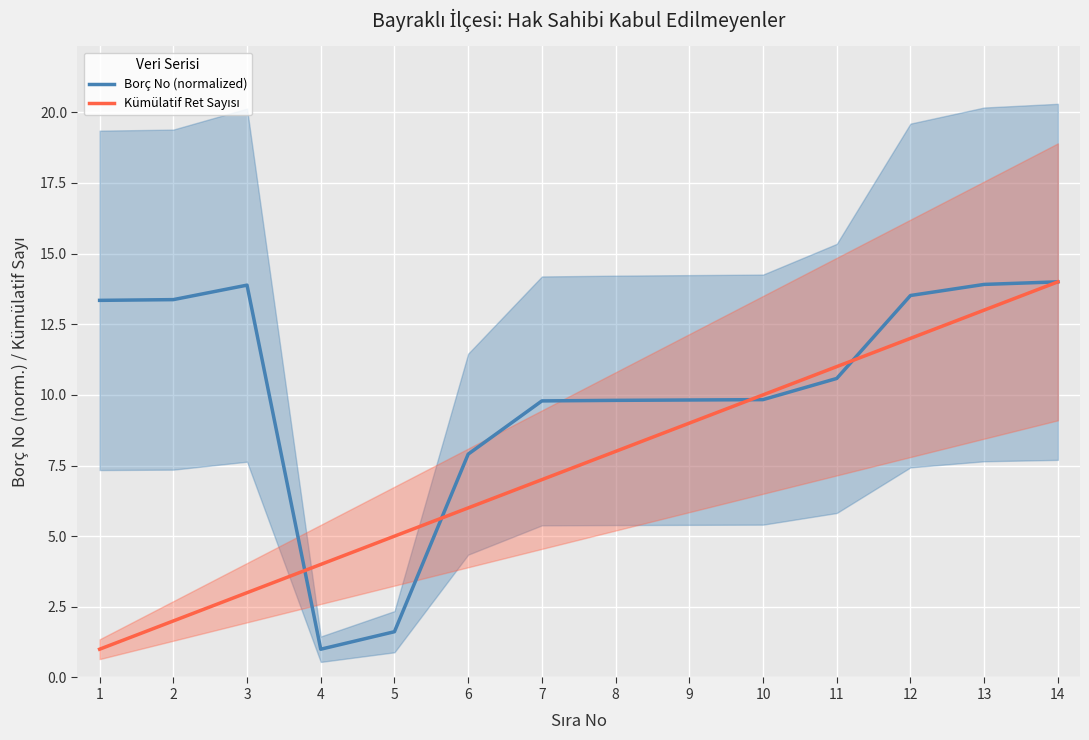

True or false: Borç No (normalized) has more than 2 points higher than both neighbors.

False